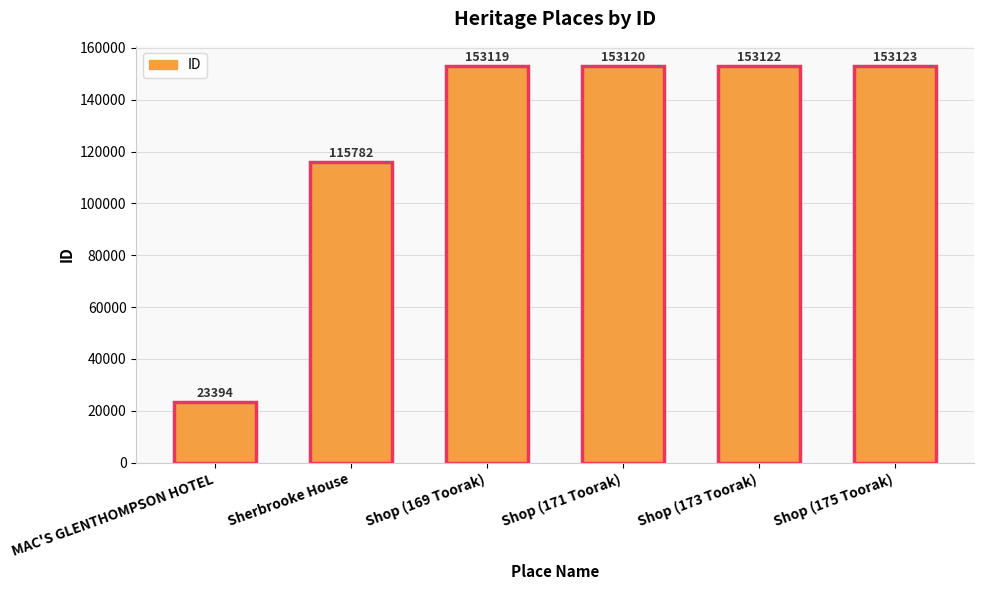

Reading right to left, transcribe all the data shown in this chart.

153123	153122	153120	153119	115782	23394